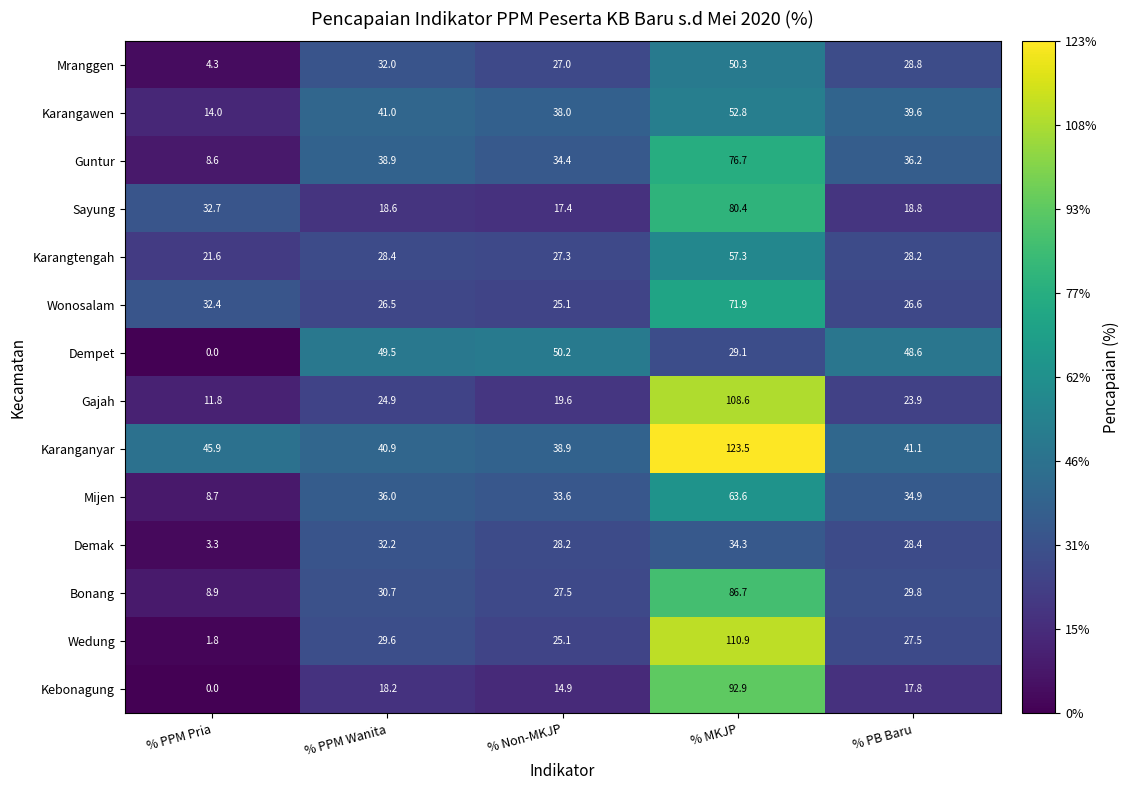

Between % PPM Wanita and % MKJP, which series saw the biggest shift?

Gajah